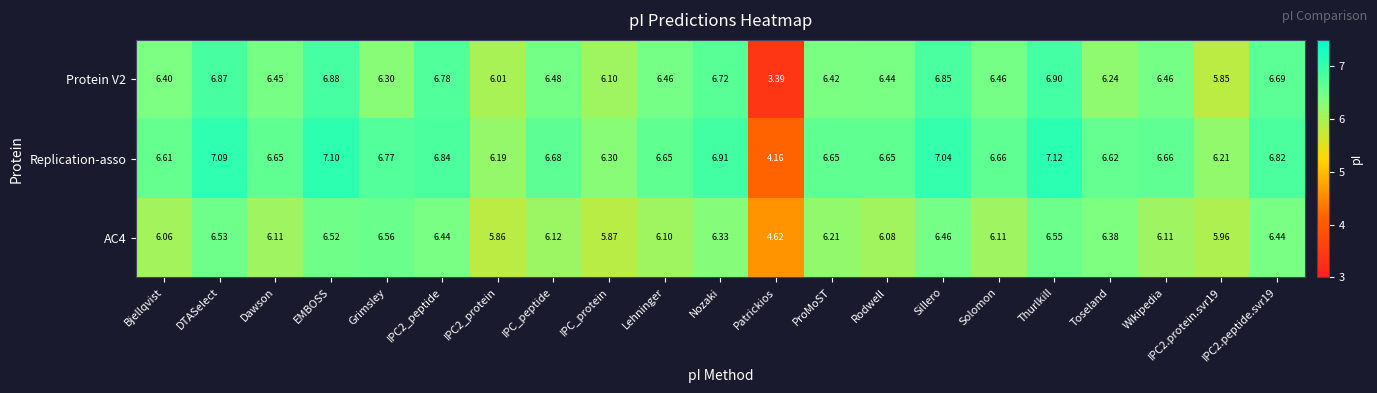

List the series in order of their peak value, lowest first.

AC4, Protein V2, Replication-asso